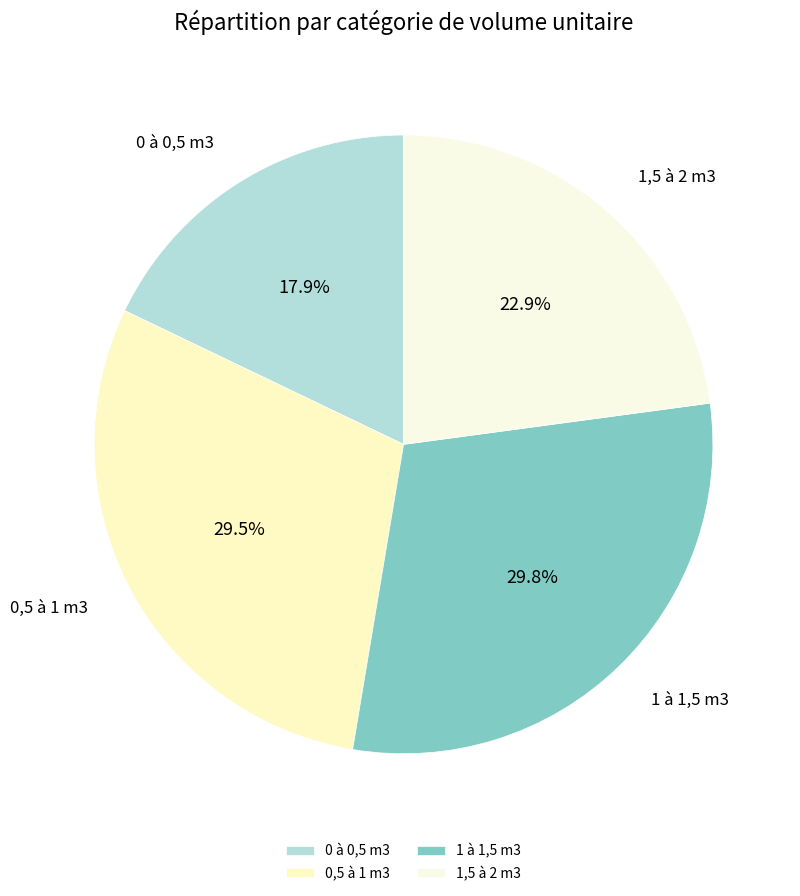

Which has a higher value, 0 à 0,5 m3 or 1 à 1,5 m3?

1 à 1,5 m3